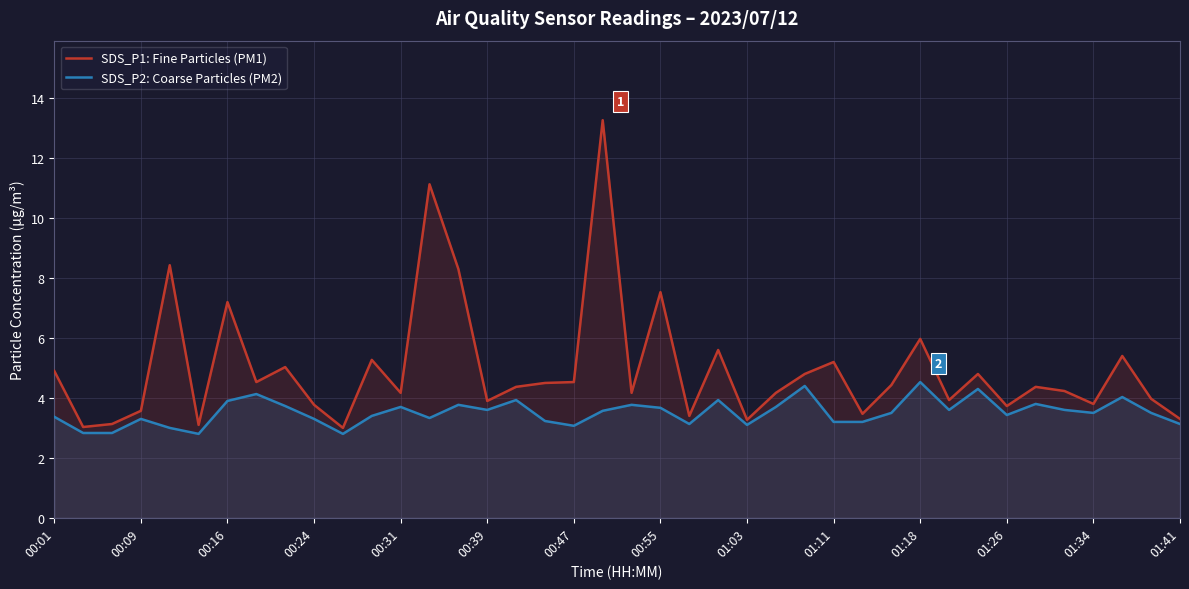

What is the sum of the SDS_P1: Fine Particles (PM1) values at 17 and 25?

8.7